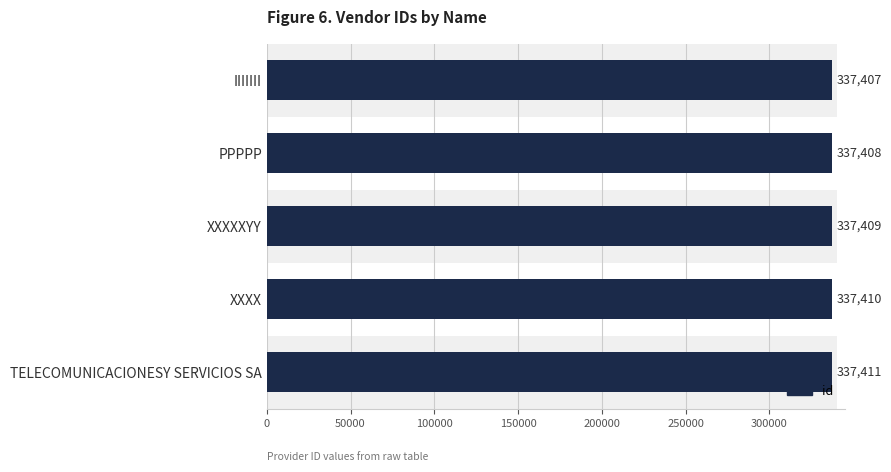

Count the number of values greater than 337409.

2